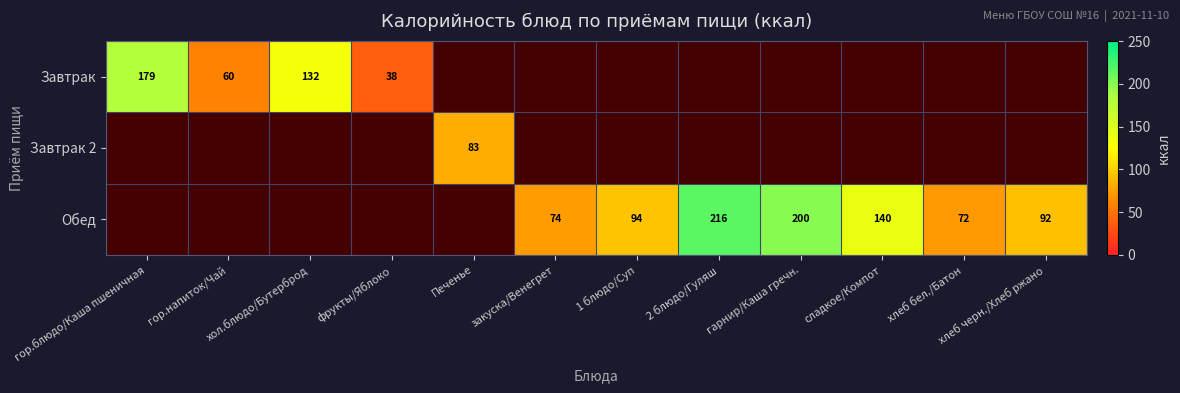

Is it true that Обед equals 94 at 1 блюдо/Суп?

True